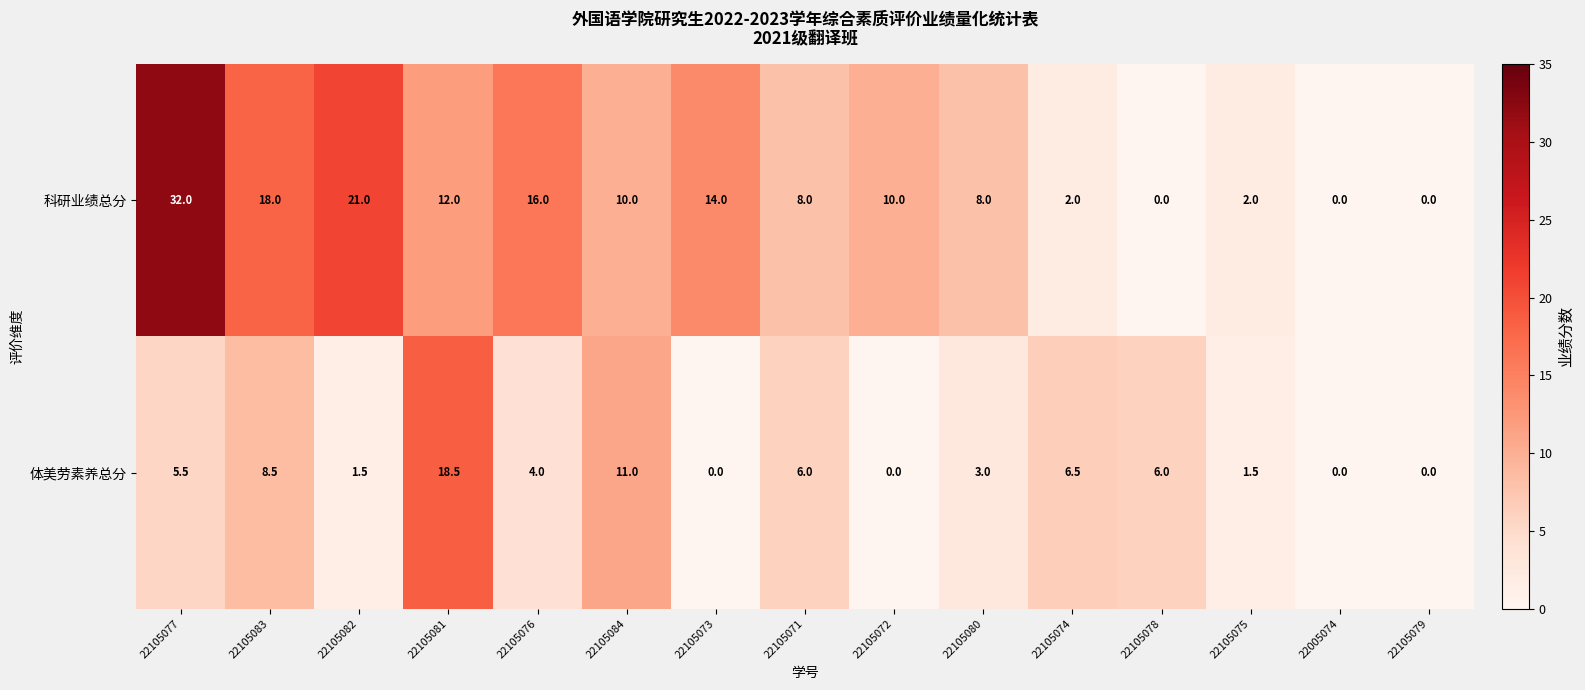

Rank the series by their average value, from lowest to highest.

体美劳素养总分, 科研业绩总分